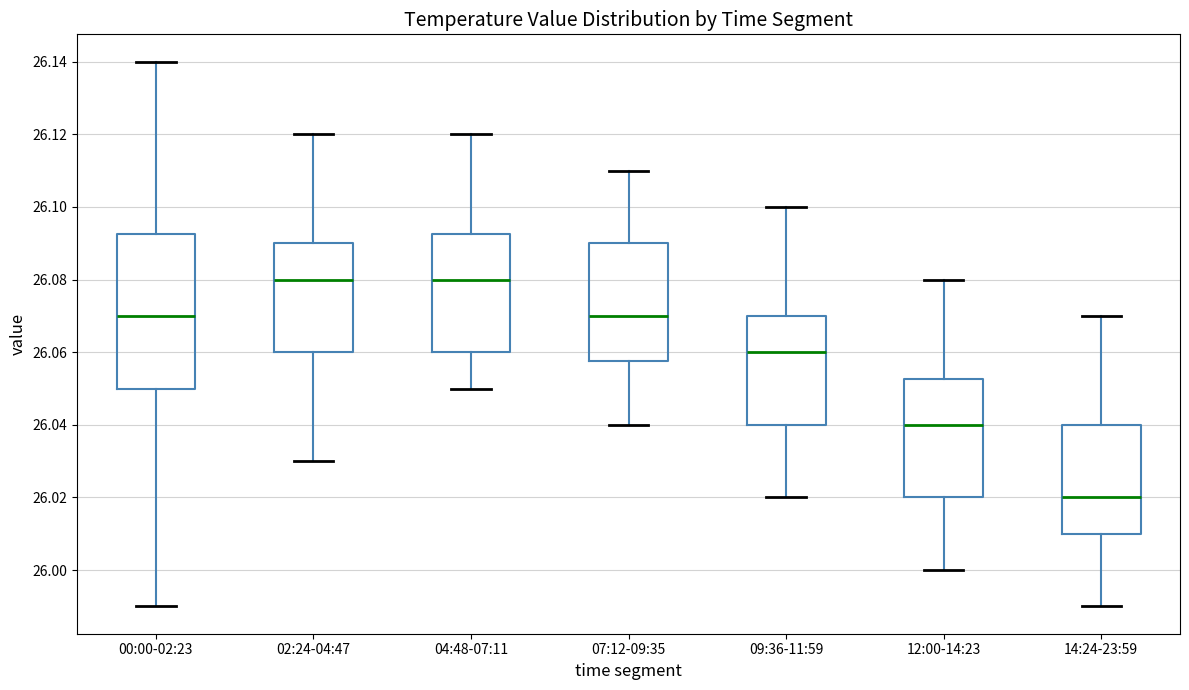

Reading left to right, transcribe this box plot: for each box, give where its median line is, the range the box spans, and where its two whiskers end, as read against the y-axis. The values are not printed on the chart, so give them approximately, as read against the axis.

00:00-02:23: median 26.070, box 26.050 to 26.092, whiskers 25.990 to 26.140
02:24-04:47: median 26.080, box 26.060 to 26.090, whiskers 26.030 to 26.120
04:48-07:11: median 26.080, box 26.060 to 26.092, whiskers 26.050 to 26.120
07:12-09:35: median 26.070, box 26.058 to 26.090, whiskers 26.040 to 26.110
09:36-11:59: median 26.060, box 26.040 to 26.070, whiskers 26.020 to 26.100
12:00-14:23: median 26.040, box 26.020 to 26.052, whiskers 26.000 to 26.080
14:24-23:59: median 26.020, box 26.010 to 26.040, whiskers 25.990 to 26.070